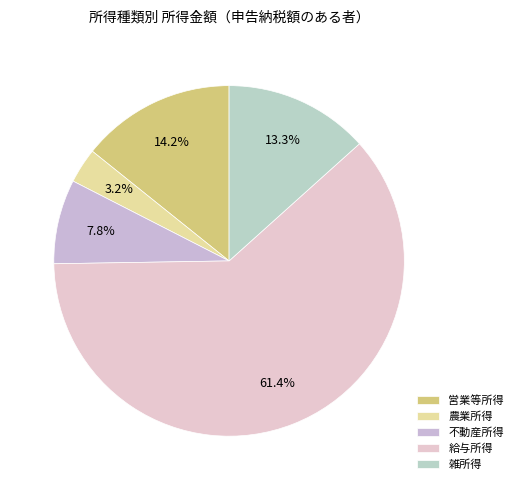

How many slices are in this pie chart?

5